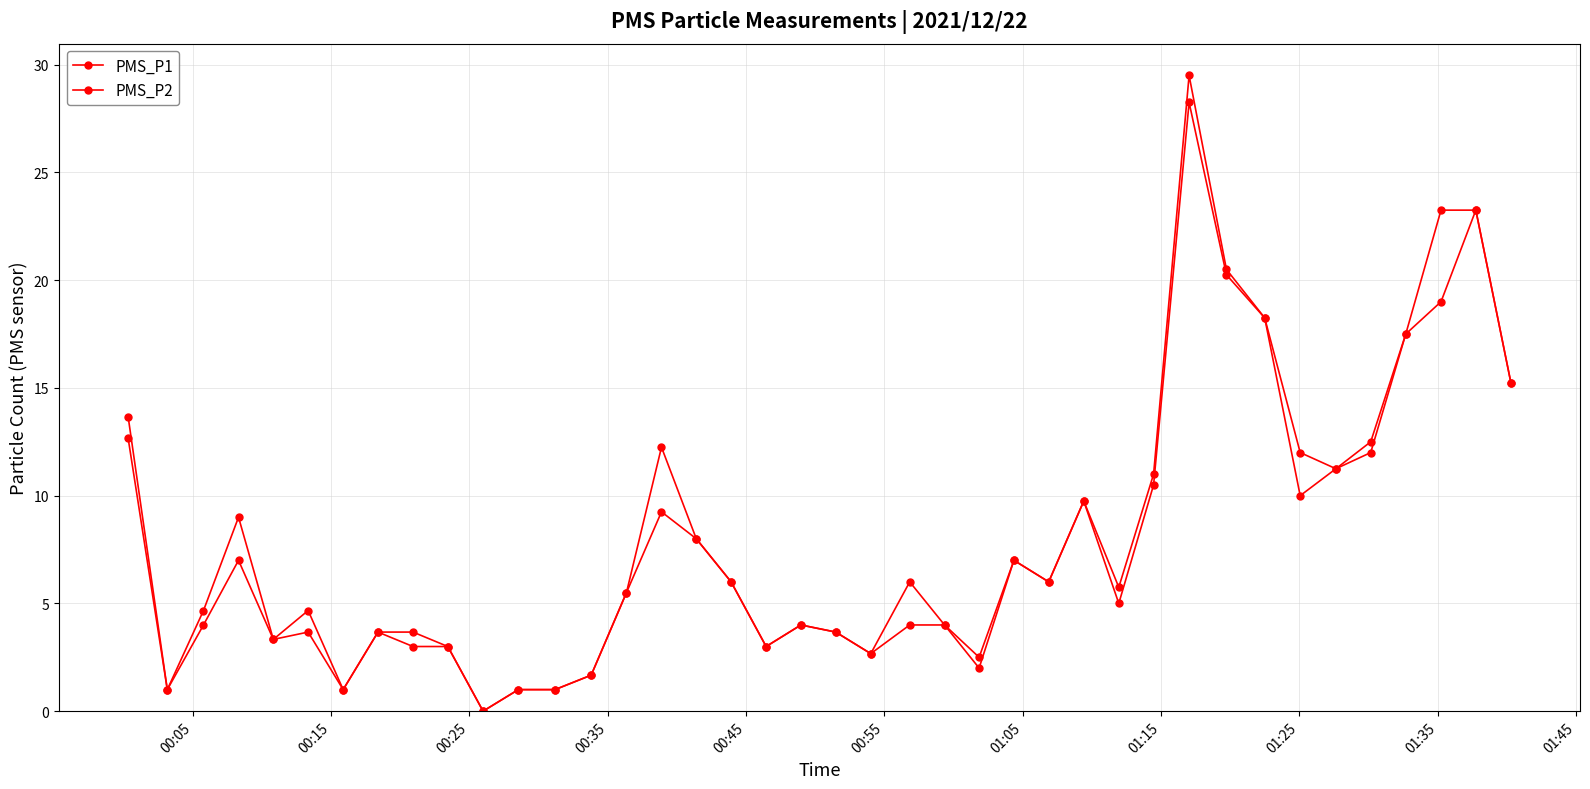

How many lines are shown in the chart?

2